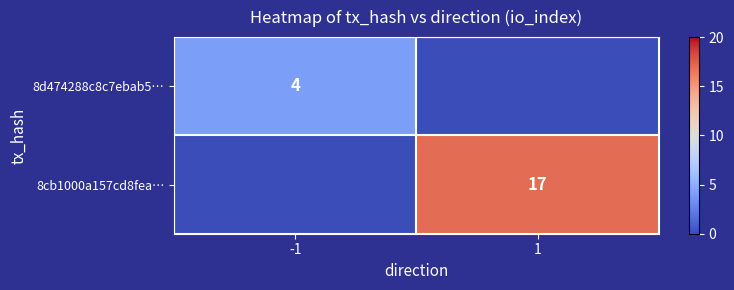

At how many categories does at least one series exceed 12?

1